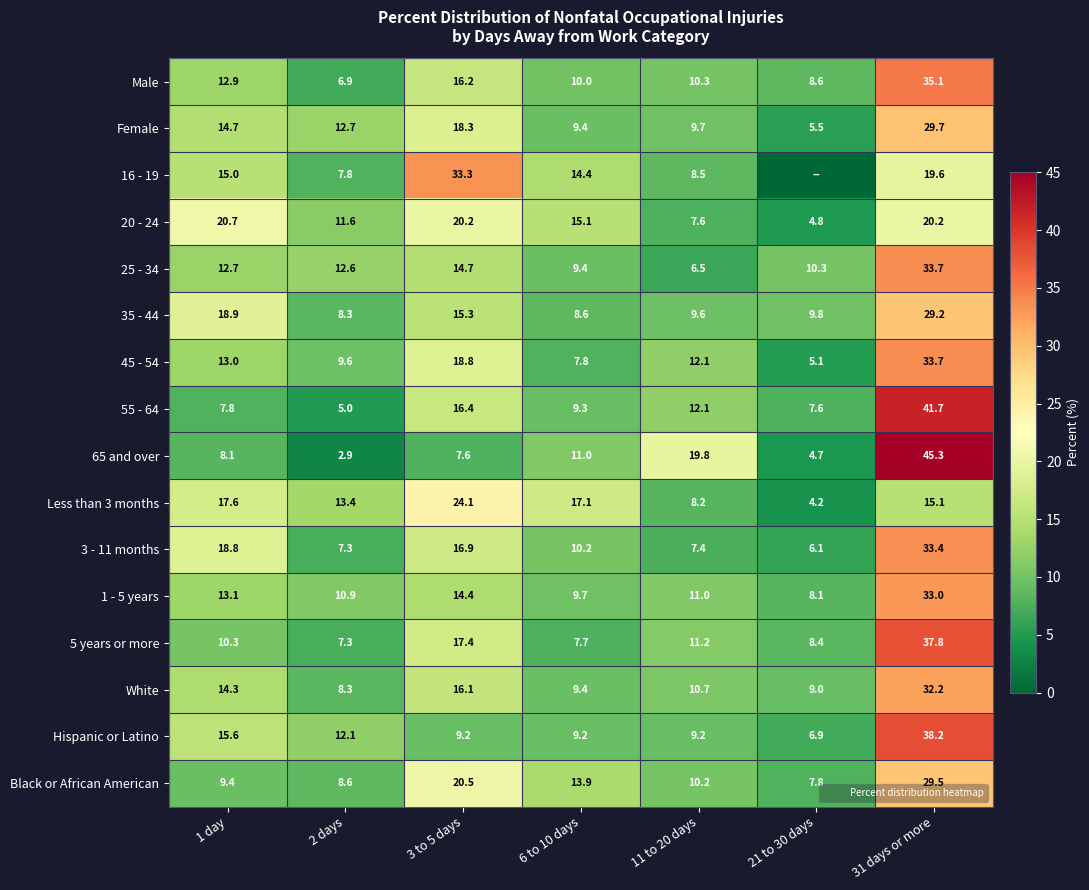

At which label does 1 - 5 years reach its minimum?

21 to 30 days